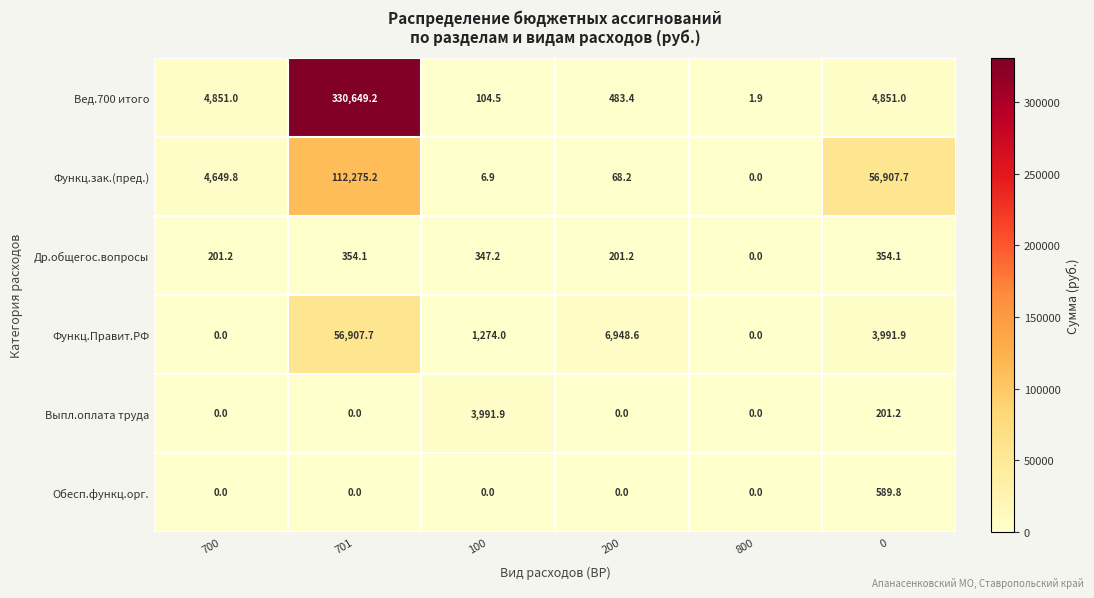

Which series has the largest range (max minus min)?

Вед.700 итого